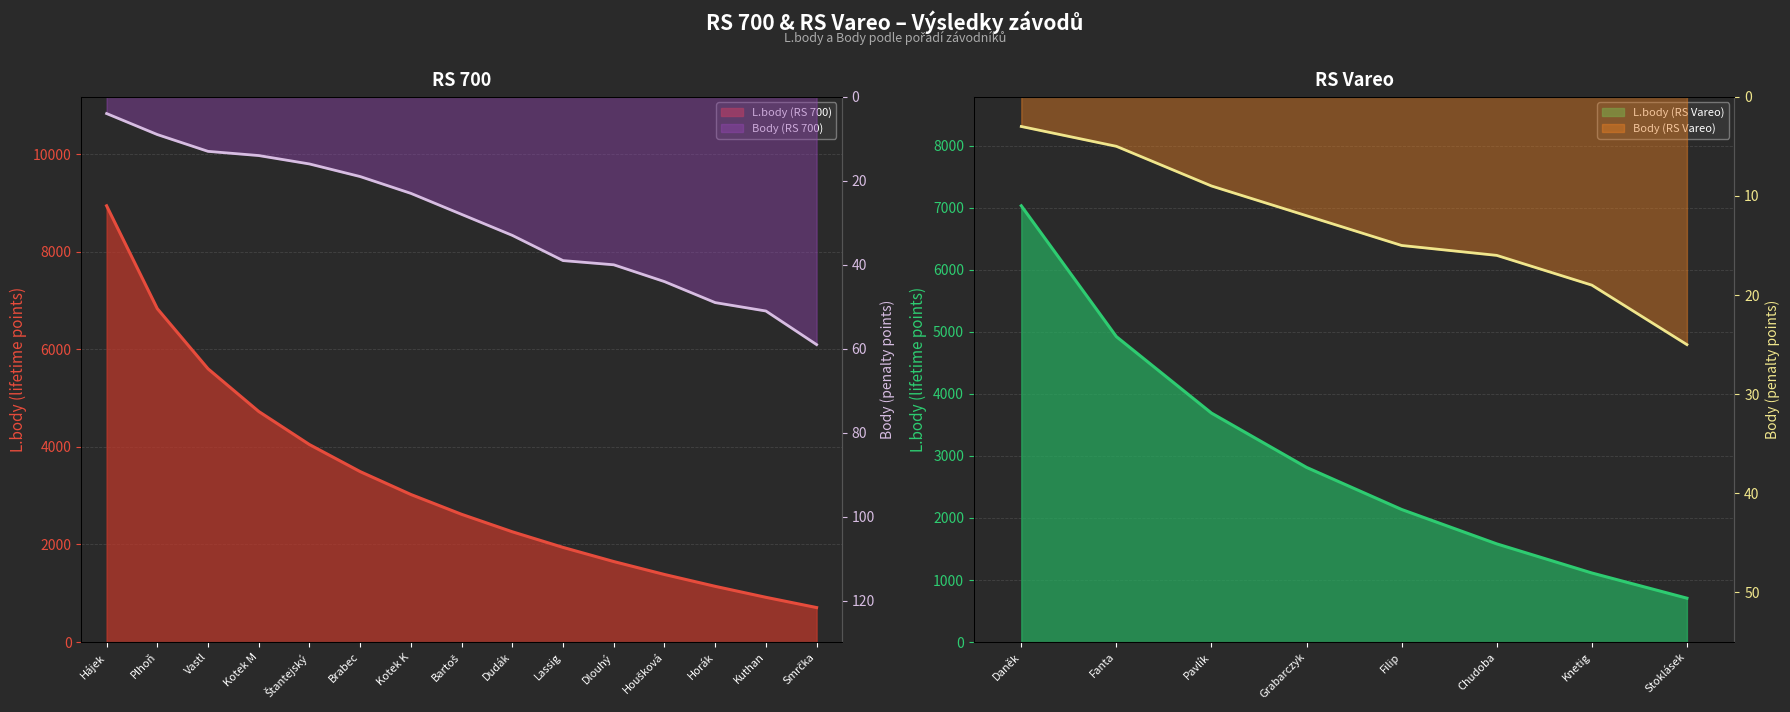

True or false: Body (RS 700) has more than 2 points higher than both neighbors.

False